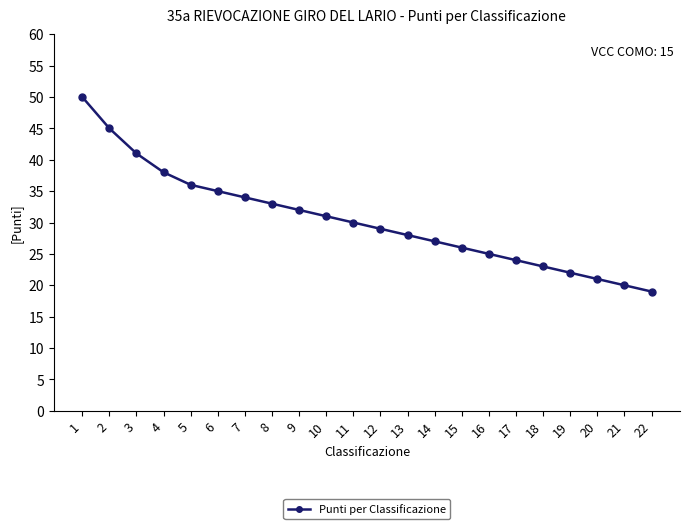

The value at 3 is 41. True or false?

True